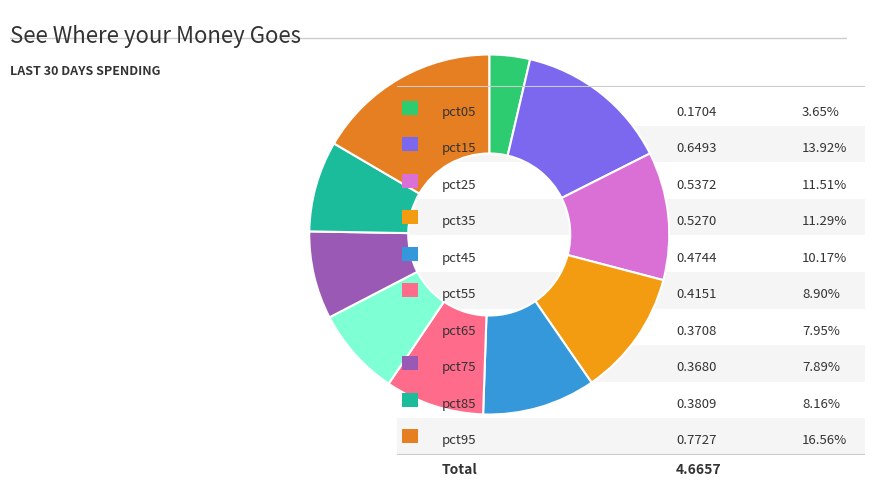

Is there a majority slice in this chart?

No